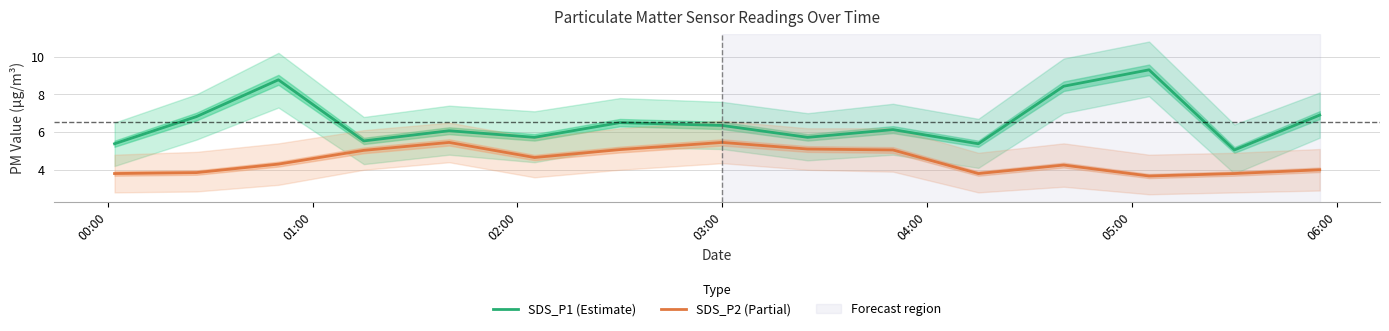

The value of SDS_P2 (Partial) at 00:00 is 3.8. True or false?

True